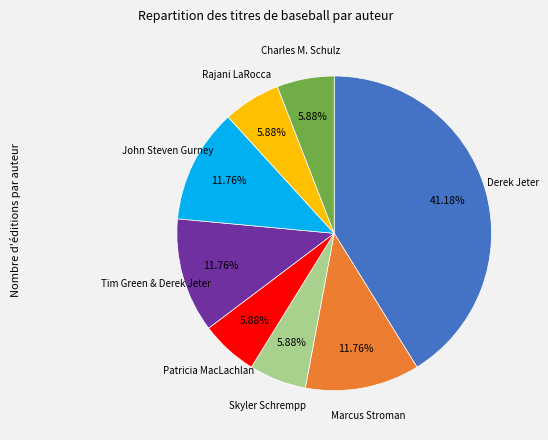

To the nearest percent, what is the difference between the largest and smallest slice percentages?

35%